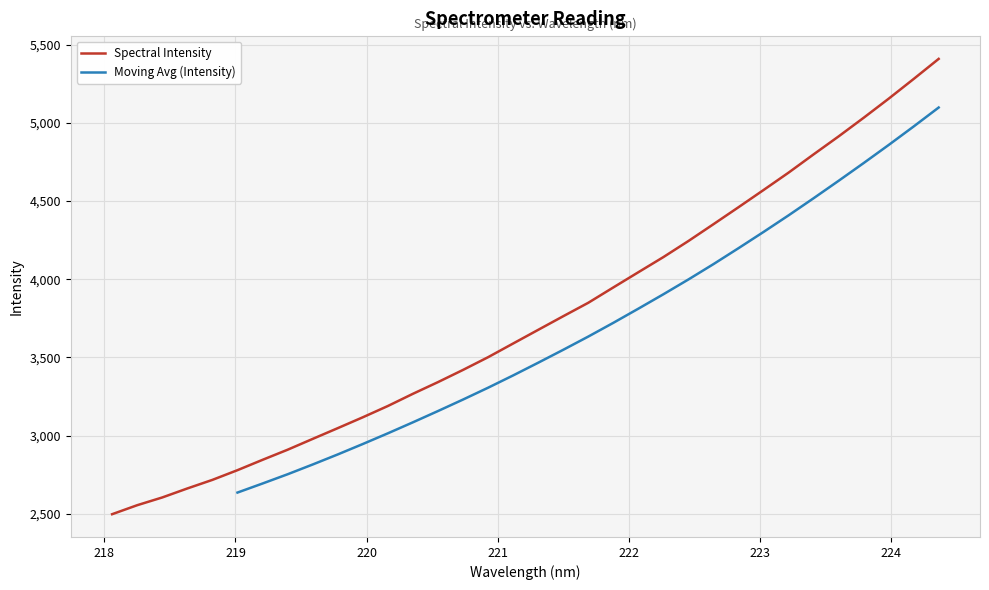

Which has a higher value, 219.7801 or 218.6332?

219.7801